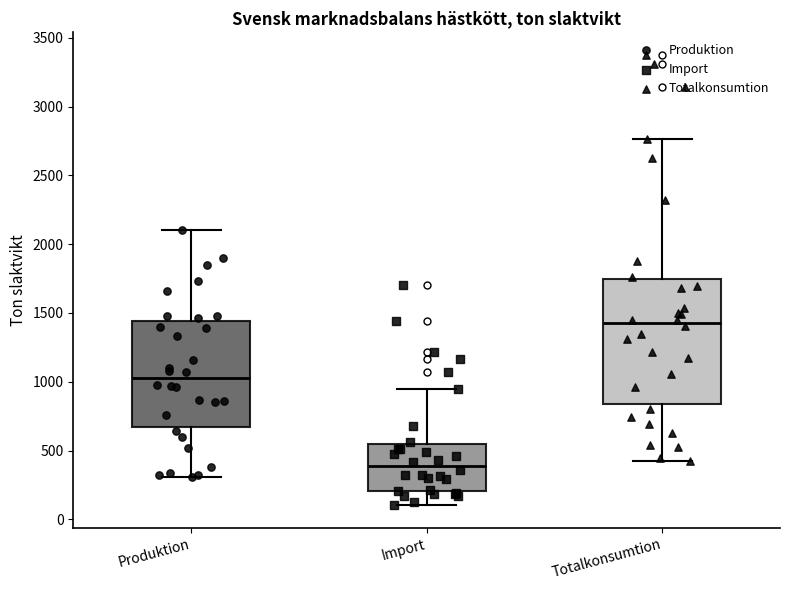

Reading left to right, transcribe this box plot: for each box, give where its median line is, the range the box spans, and where its two whiskers end, as read against the y-axis. The values are not printed on the chart, so give them approximately, as read against the axis.

Produktion: median 1050, box 650 to 1450, whiskers 300 to 2100
Import: median 400, box 200 to 550, whiskers 100 to 950
Totalkonsumtion: median 1450, box 850 to 1750, whiskers 400 to 2750